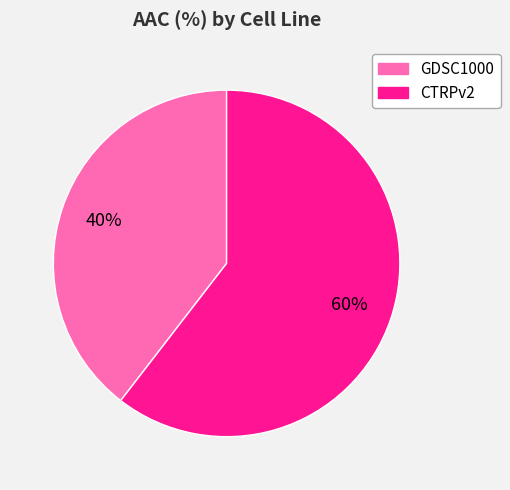

Combined, do GDSC1000 and CTRPv2 account for over 50%?

Yes